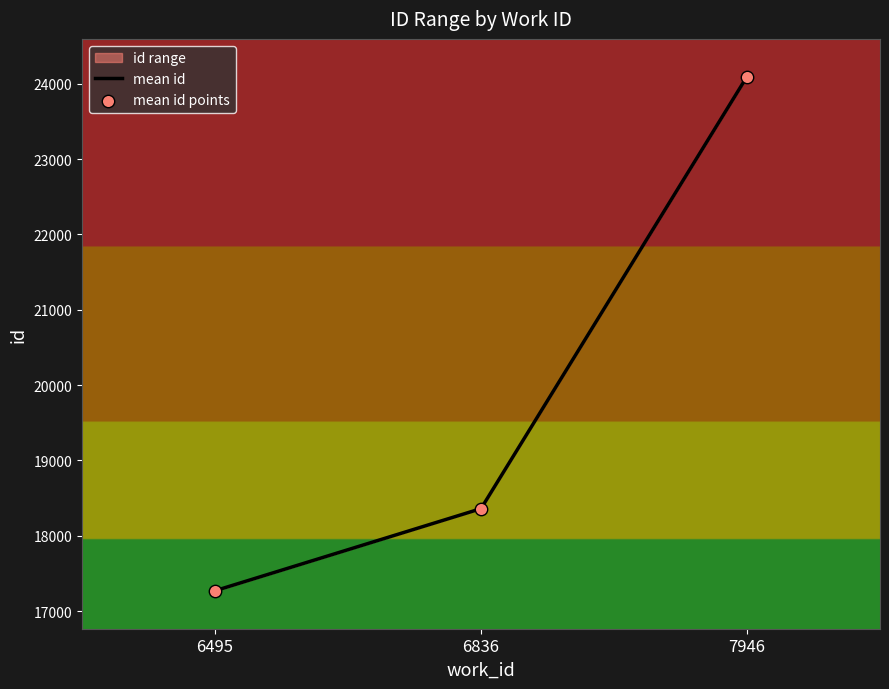

At which category is the sum across all series the highest?

7946